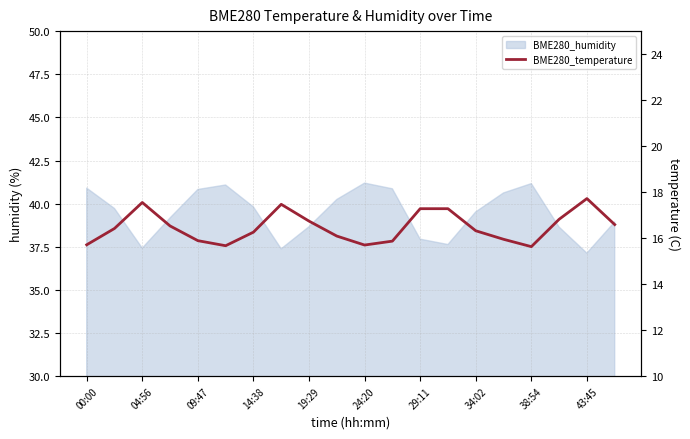

Which has a higher value, 04:56 or 38:54?

38:54